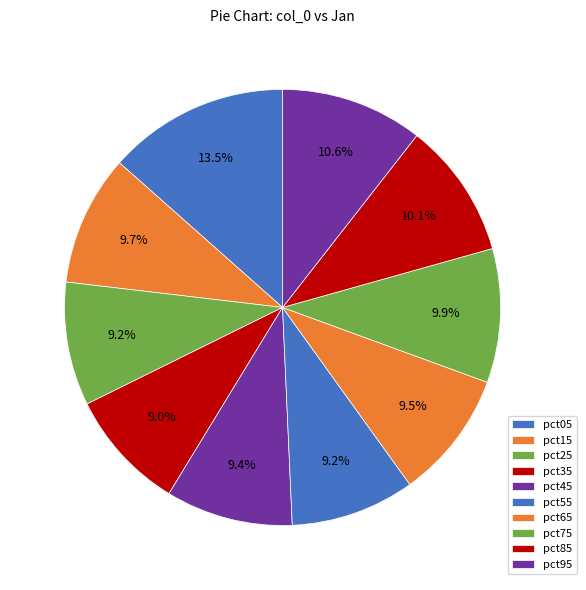

How much of the chart is everything except pct55?

90.8%